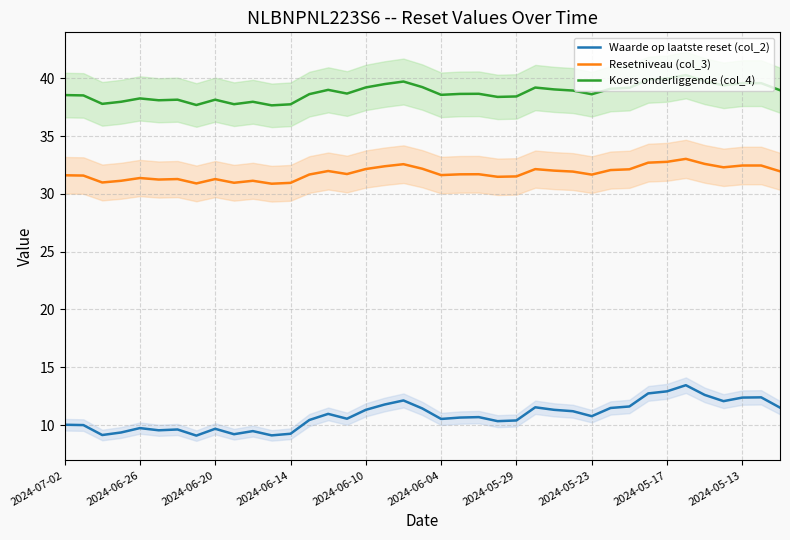

What is the value of the Koers onderliggende (col_4) point at the 3rd from the left?

37.8